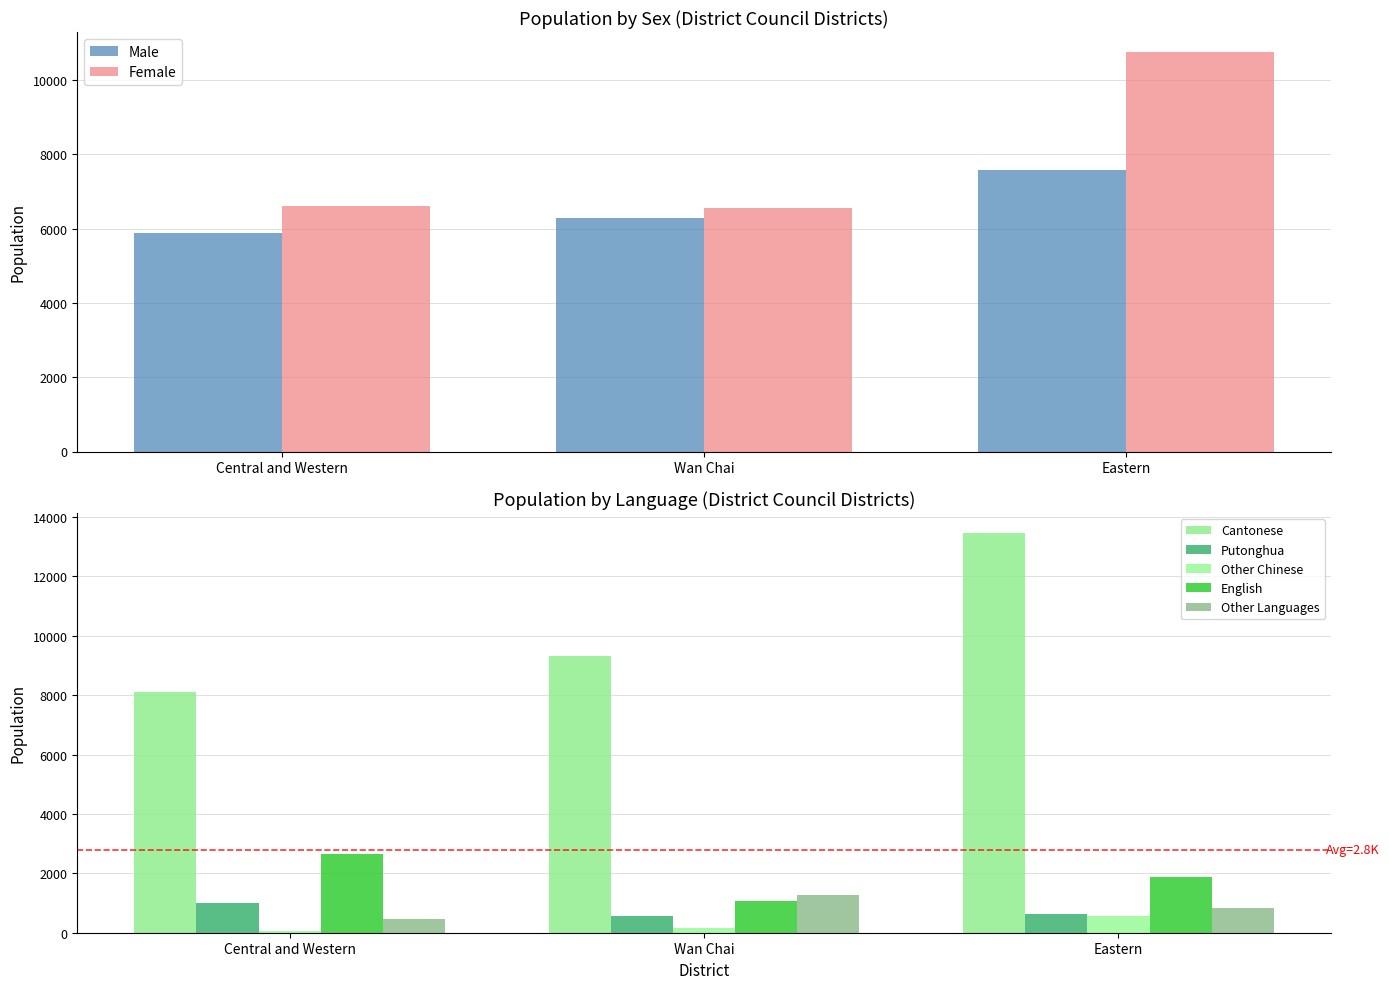

List the labels in order of Male value, largest first.

Eastern, Wan Chai, Central and Western